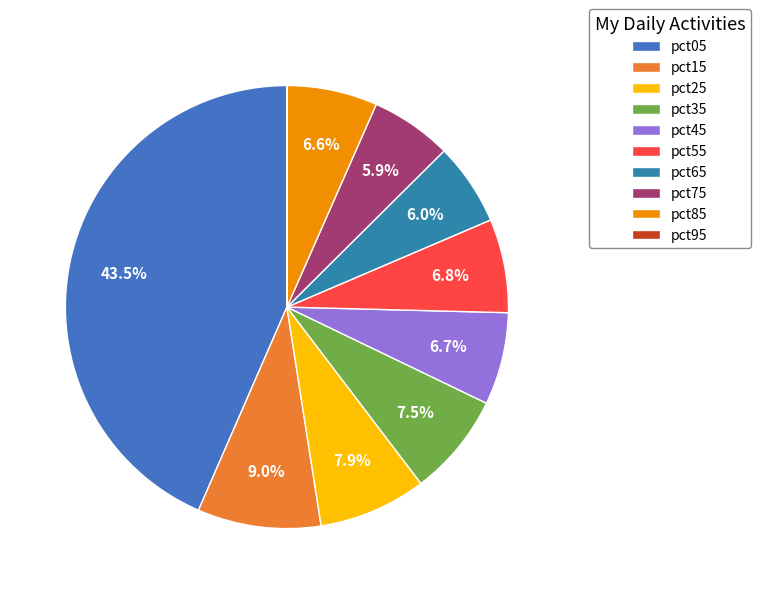

To the nearest percent, what is the average slice percentage?

10%